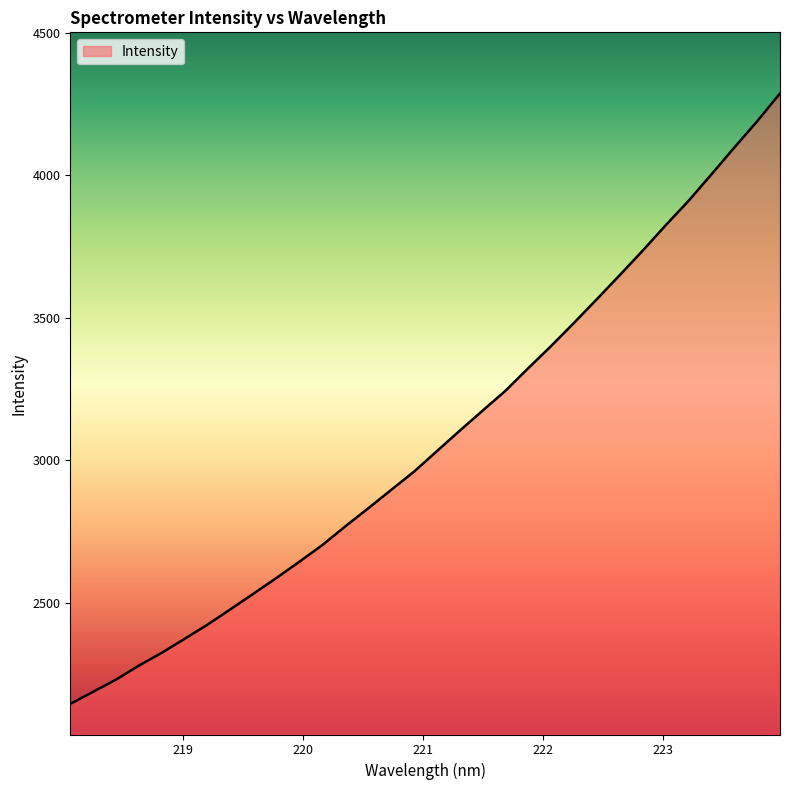

What is the difference between the maximum and minimum values?

2140.6